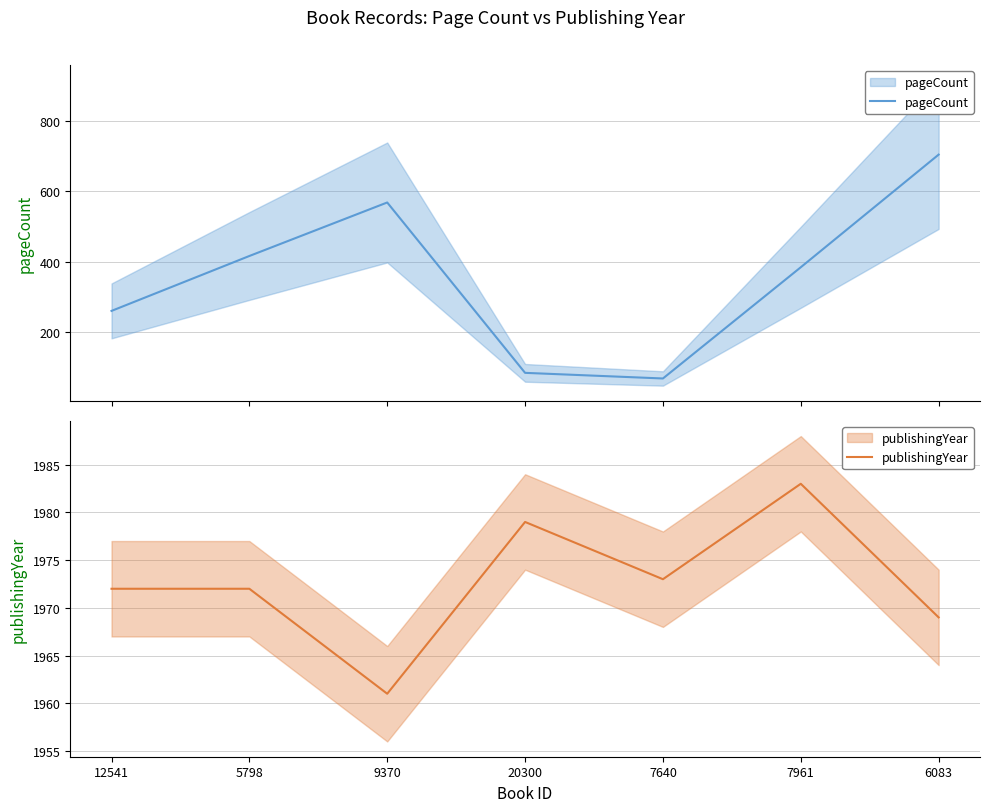

Where does the pageCount series first go above 384?

5798